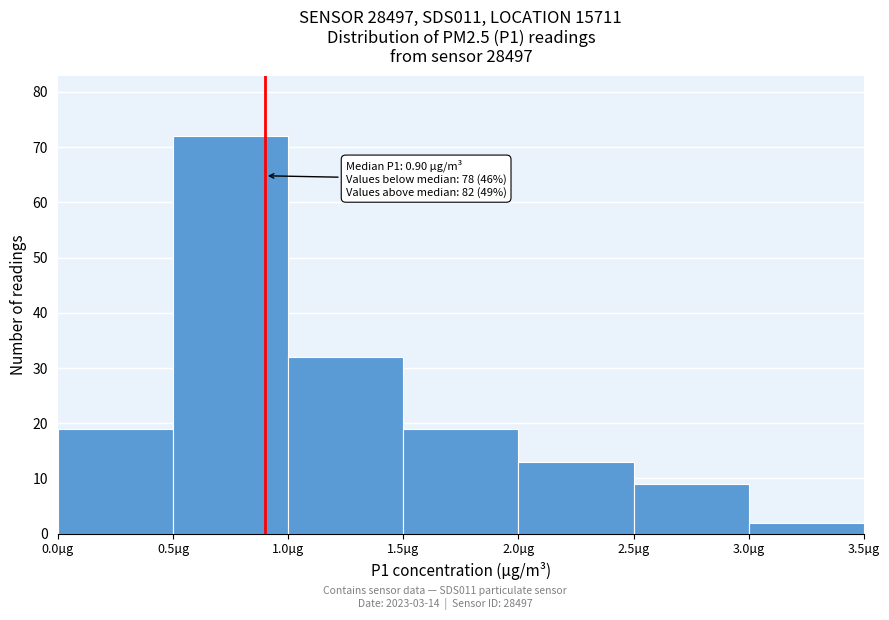

Which range on the x-axis has the tallest bar?

0.5 to 1.0